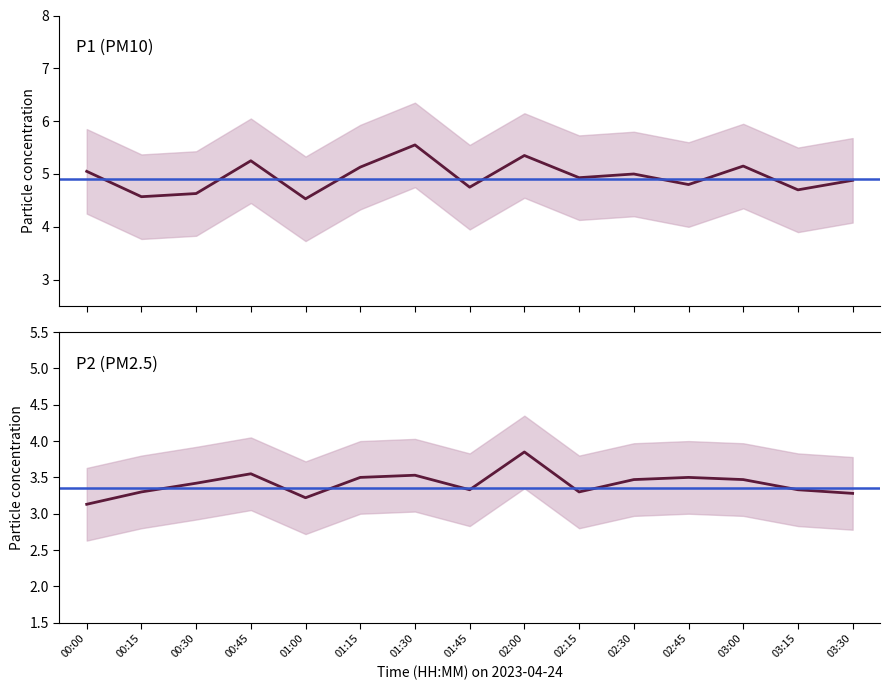

True or false: P1 and P2 intersect in this chart.

False